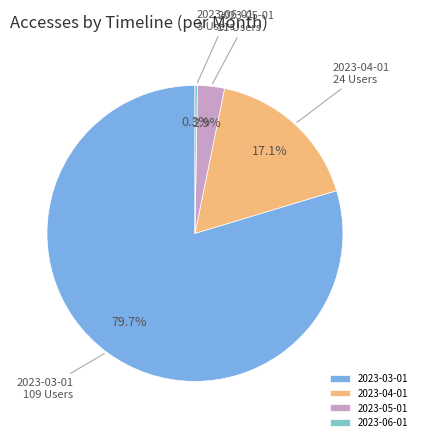

Between 2023-03-01 and 2023-04-01, which is larger?

2023-03-01